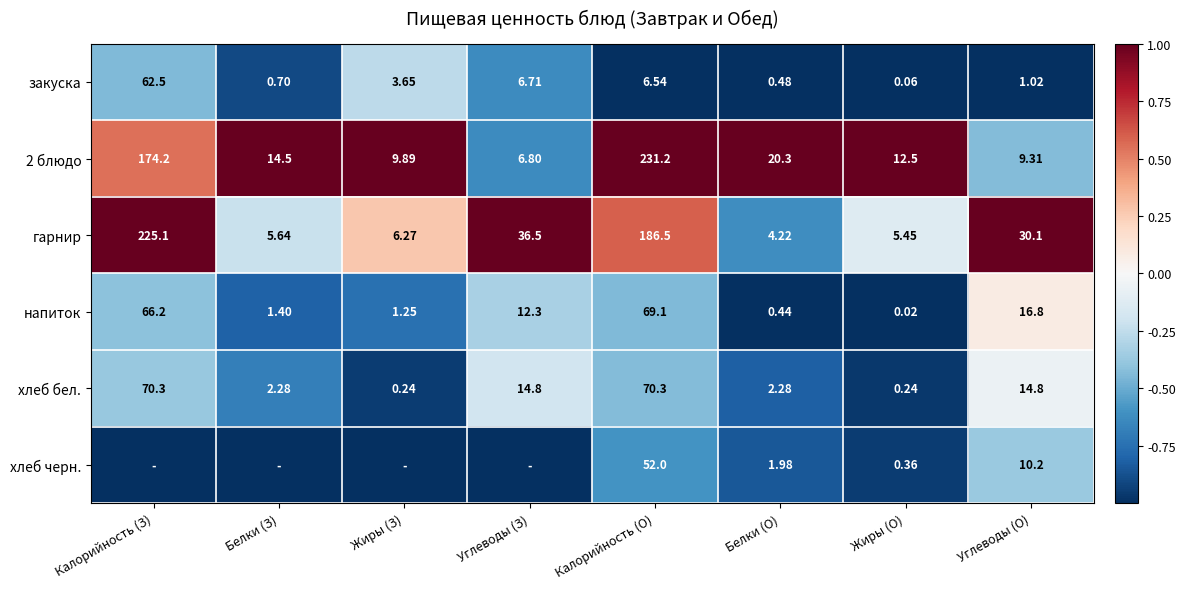

What is the total value across all series at Углеводы (О)?

82.2